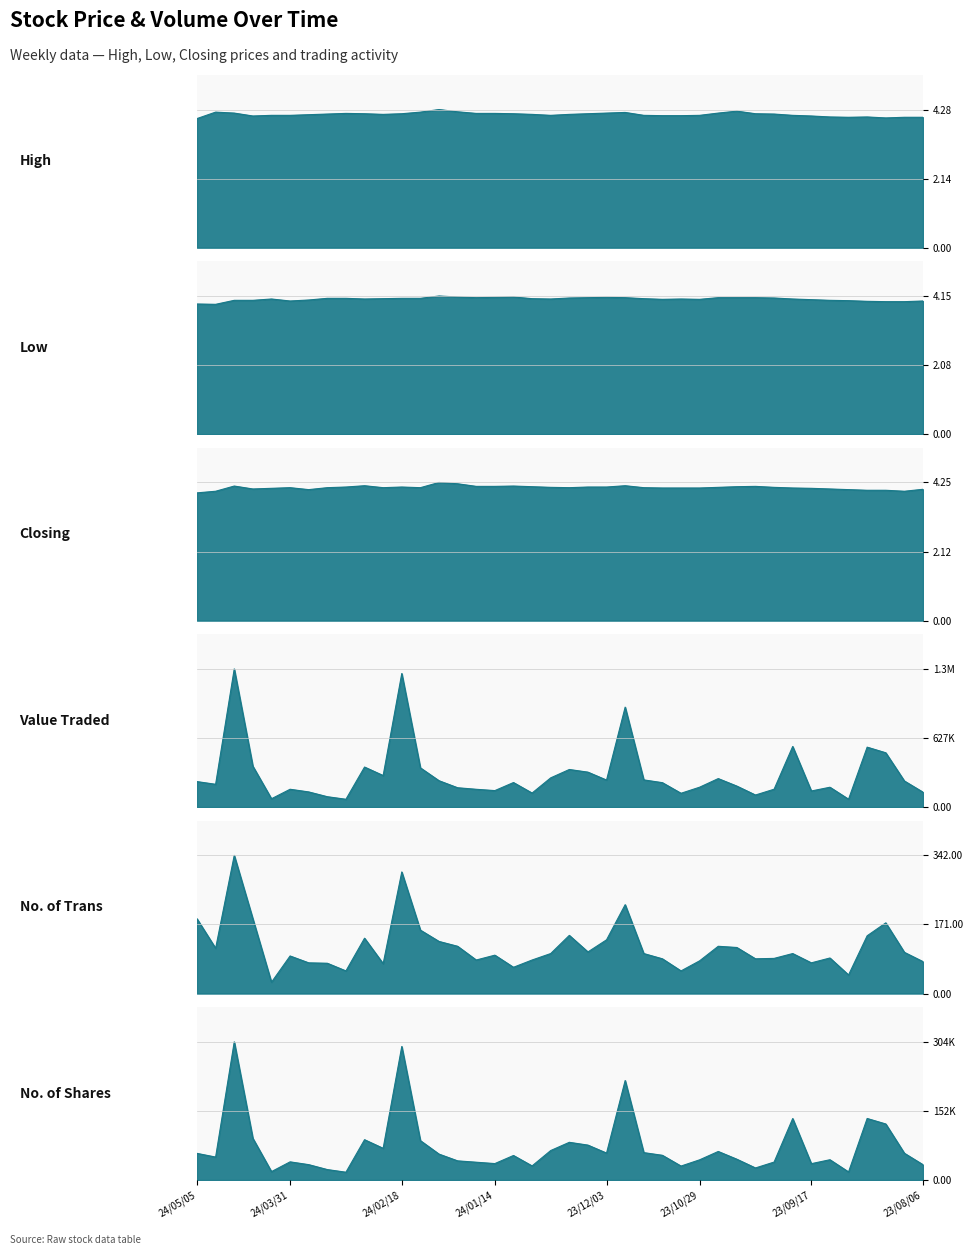

At which category is the sum across all series the highest?

21/04/2024